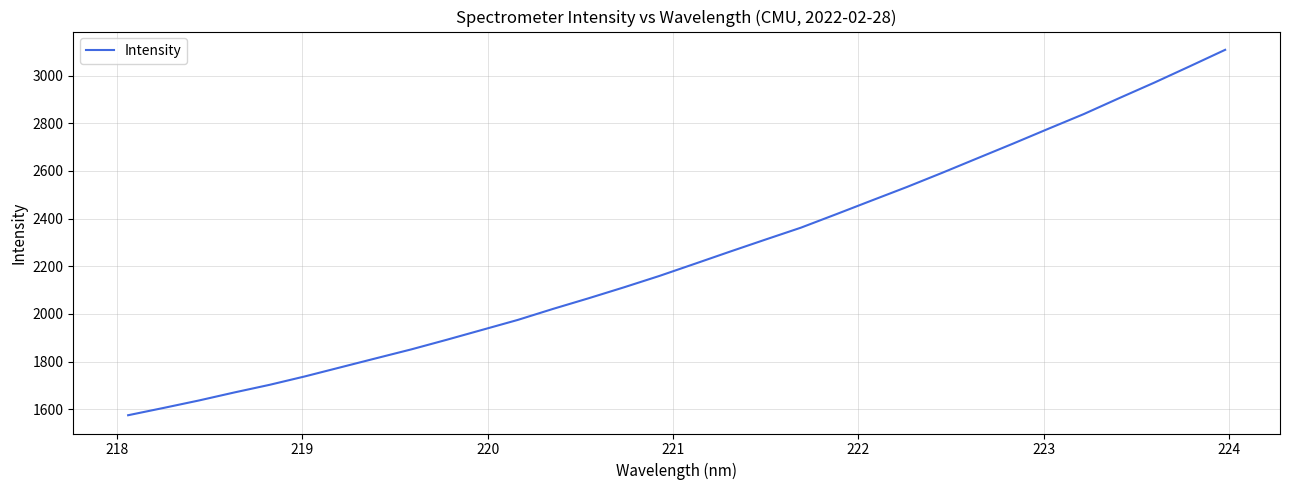

What is the difference between the maximum and minimum values?

1533.5